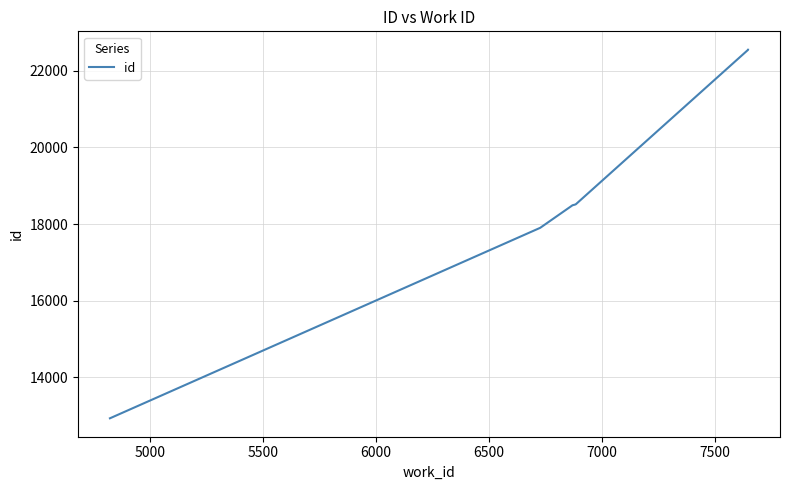

The chart shows a value of 9634 at 7000. True or false?

False